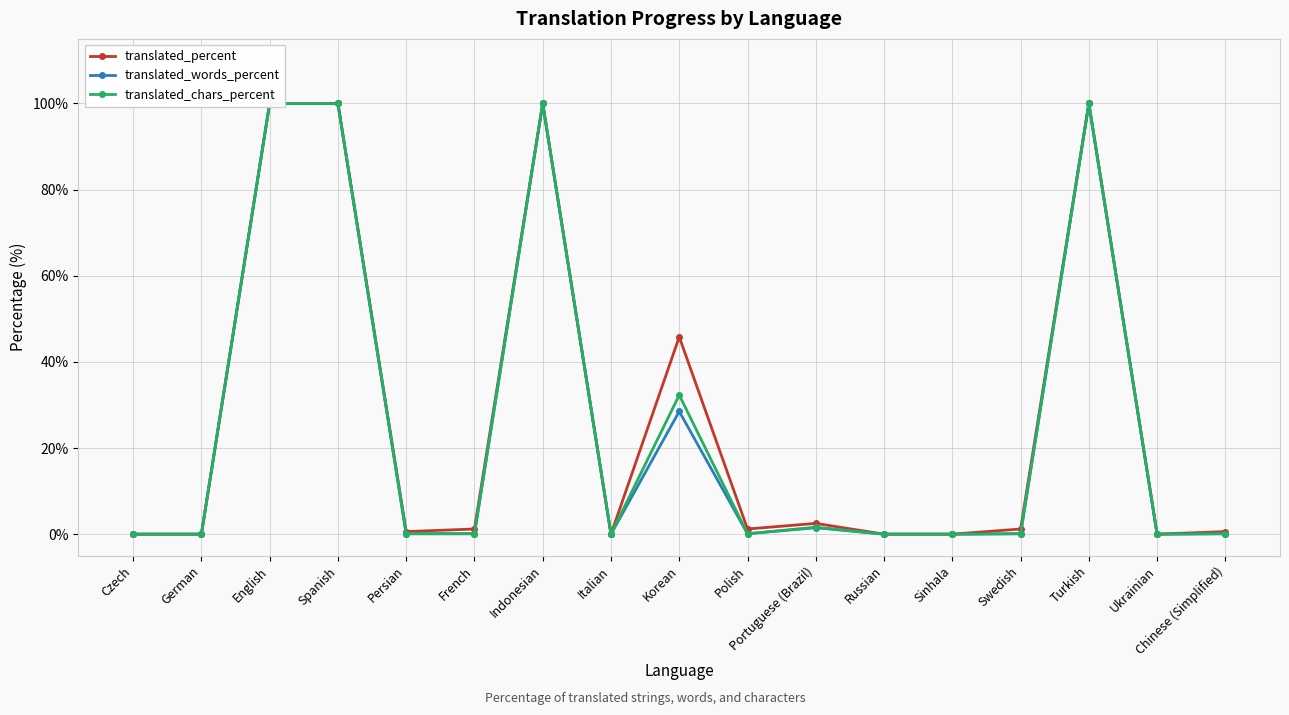

How many lines are shown in the chart?

3